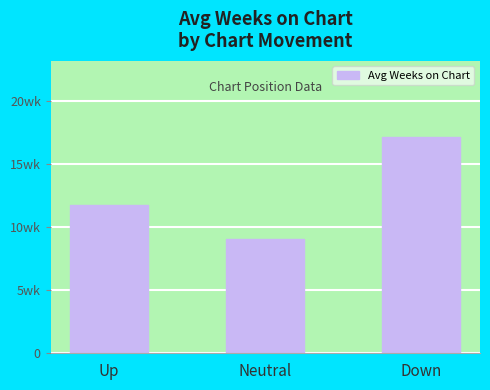

Between Neutral and Up, which is larger?

Up